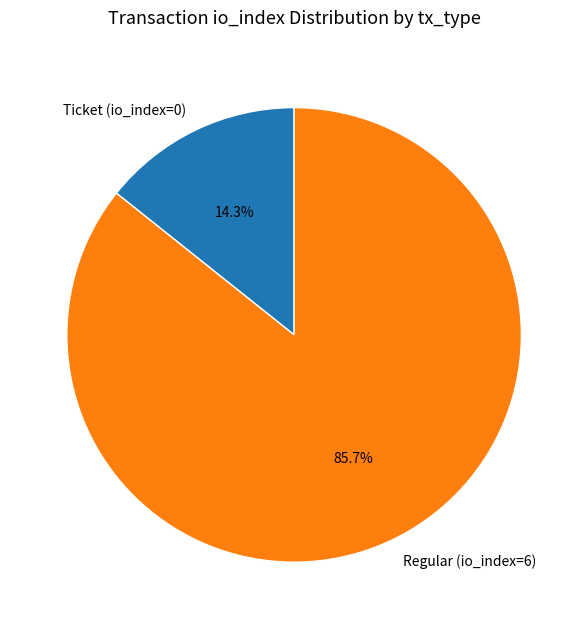

How many slices are in this pie chart?

2